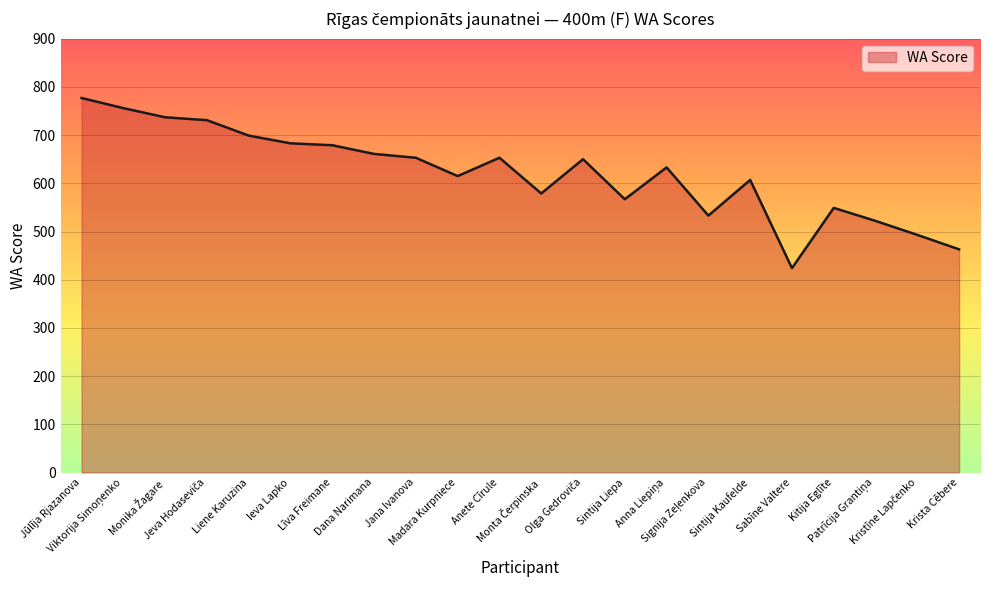

What is the difference between the maximum and minimum values?

353